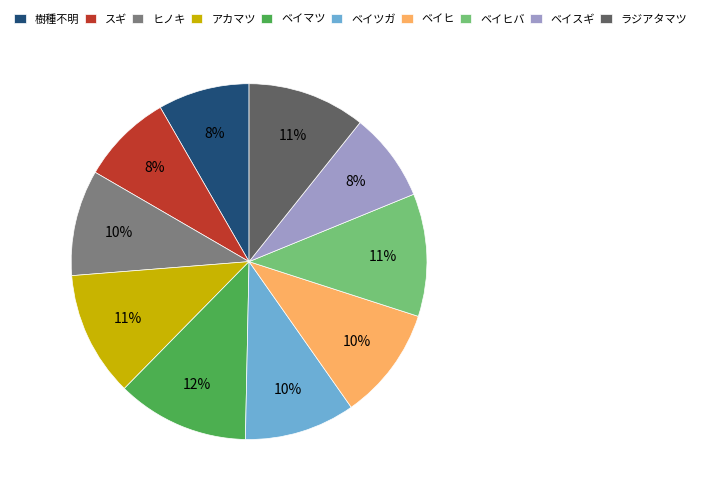

To the nearest percent, what is the difference between the largest and smallest slice percentages?

4%